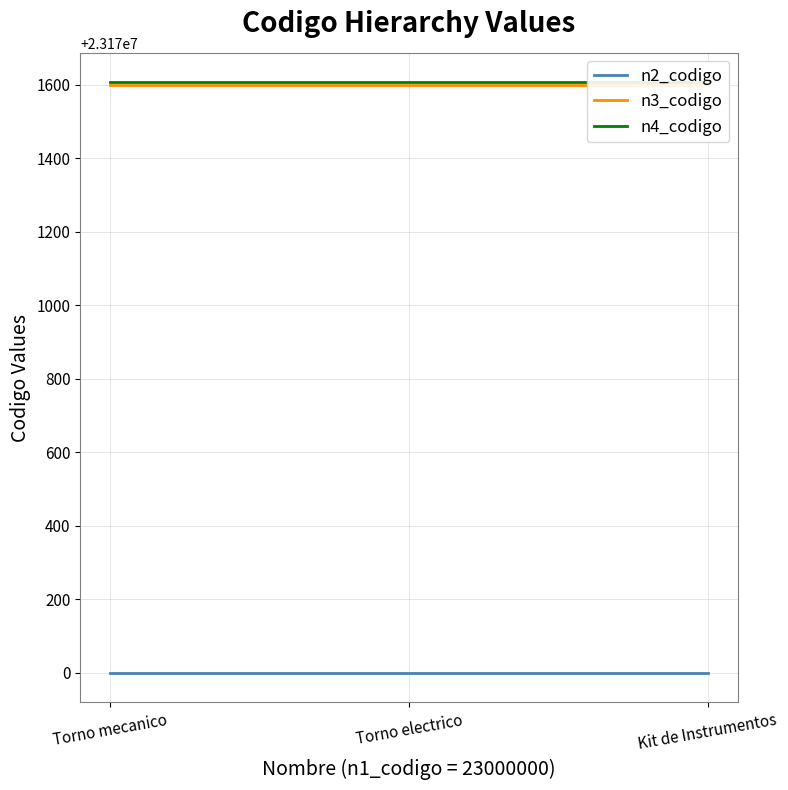

What is the label of the 1st point from the right?

Kit de Instrumentos